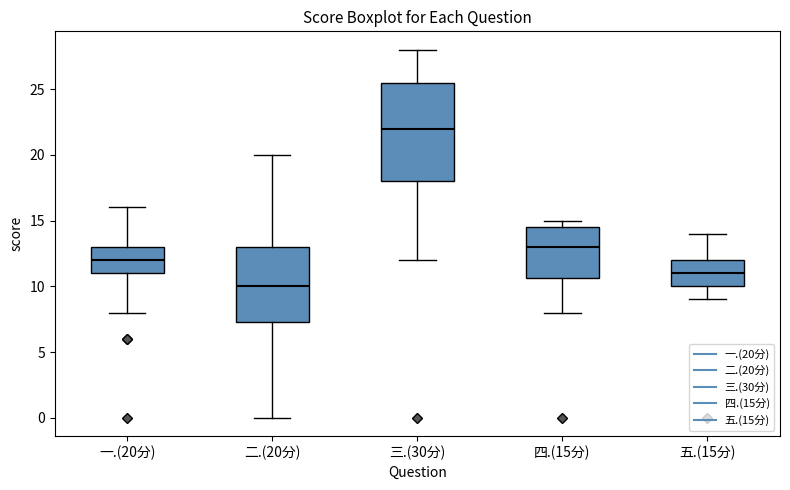

Comparing the boxes themselves (not the whiskers), which one is the tallest?

三.(30分)